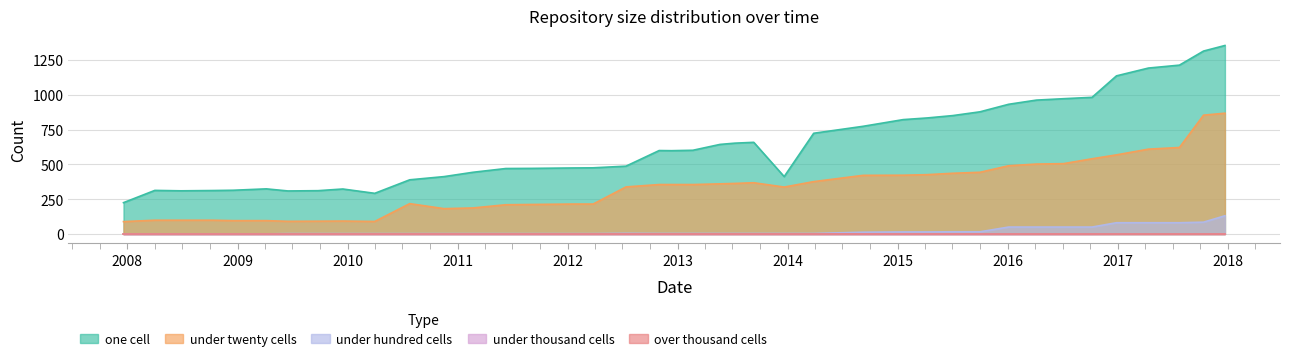

True or false: one_cell and under_thousand_cells cross at least once.

False